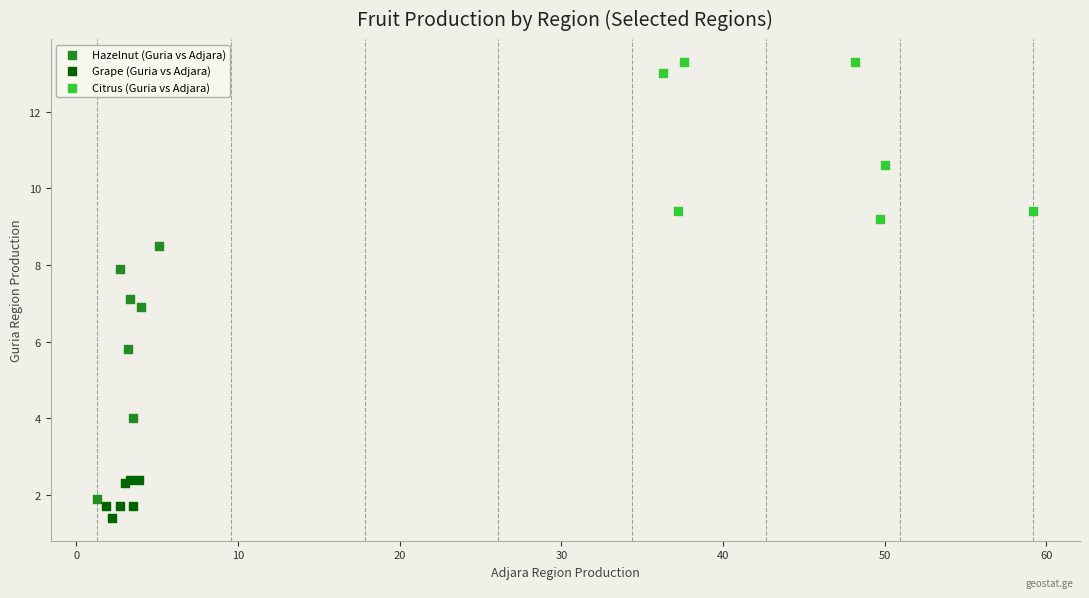

Which series contains the highest Y value?

Citrus (Guria vs Adjara)